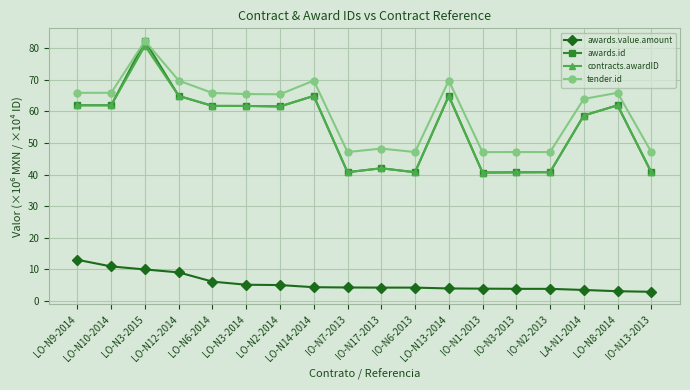

What position from the right is IO-N3-2013?

5